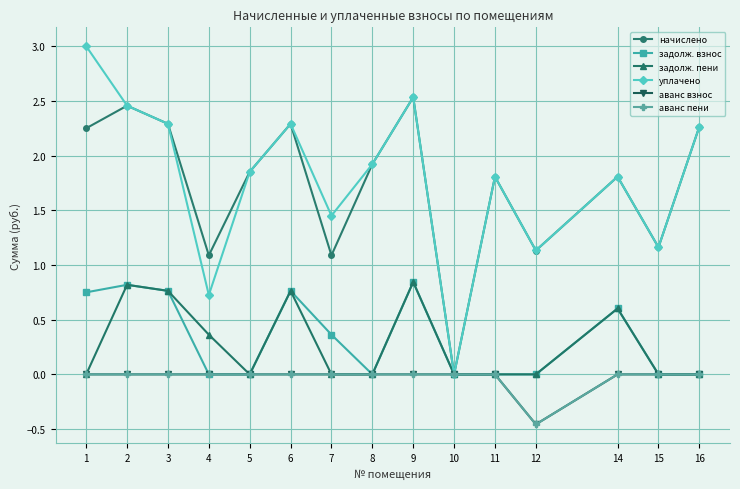

Which label corresponds to the smallest value in the chart?

12